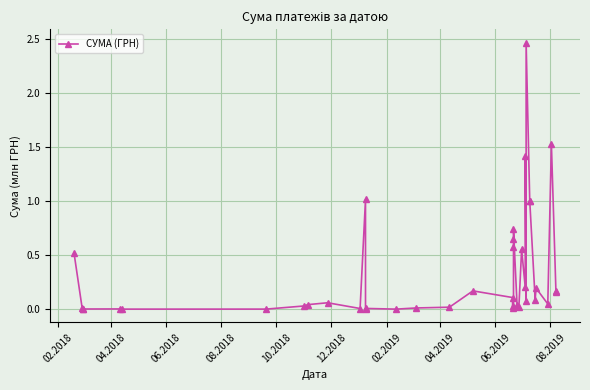

Is this an area chart (filled region under the line)?

No